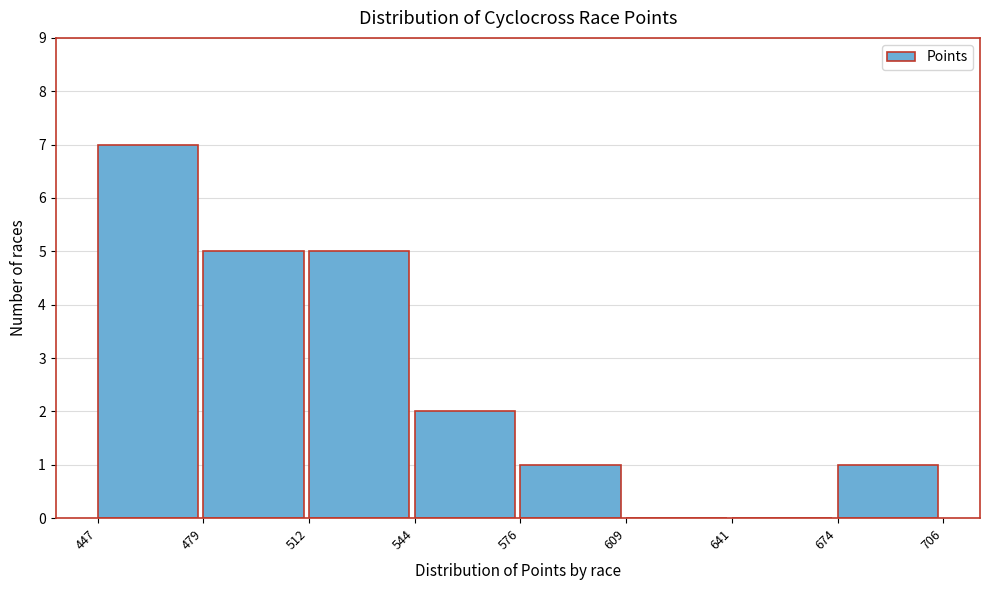

How tall is the bar that spans 576 to 609 on the x-axis? The values are not printed on the chart, so give them approximately, as read against the axis.

1